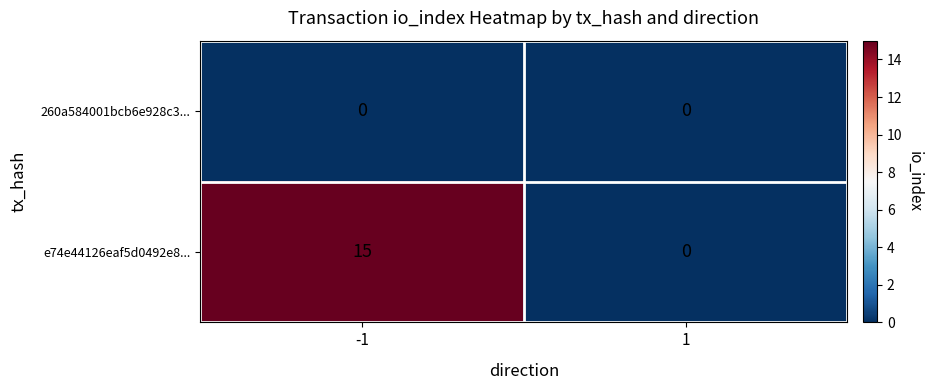

What value does the e74e44126eaf5d0492e8... series have at -1?

15